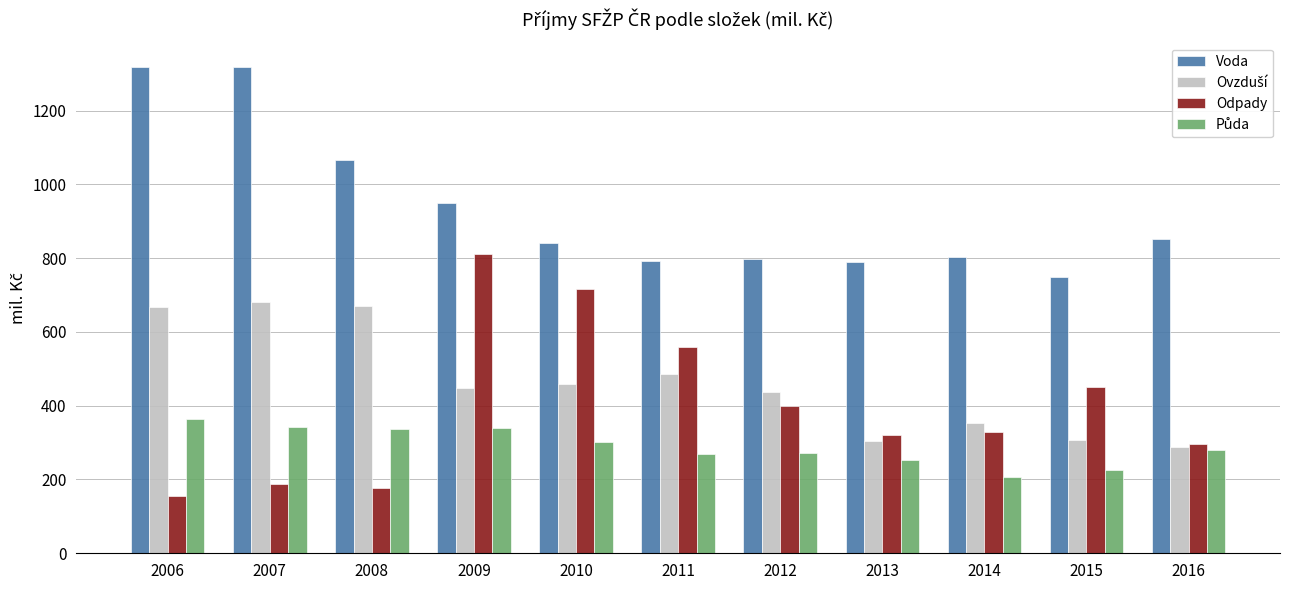

How many bars are there in total?

44